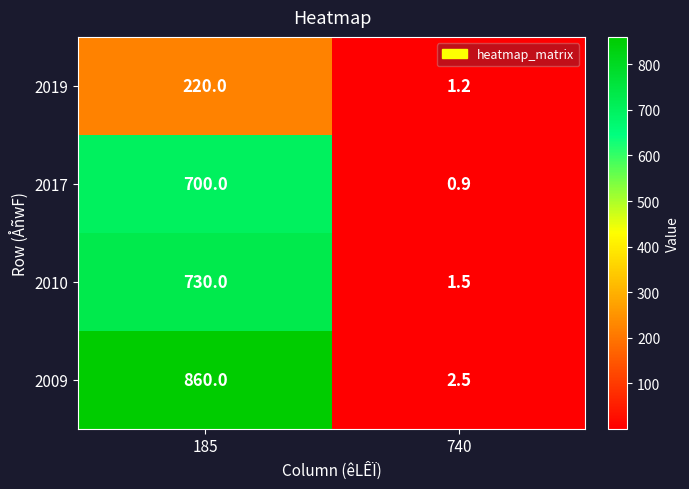

Where is 2010 nearest to the value 365?

740